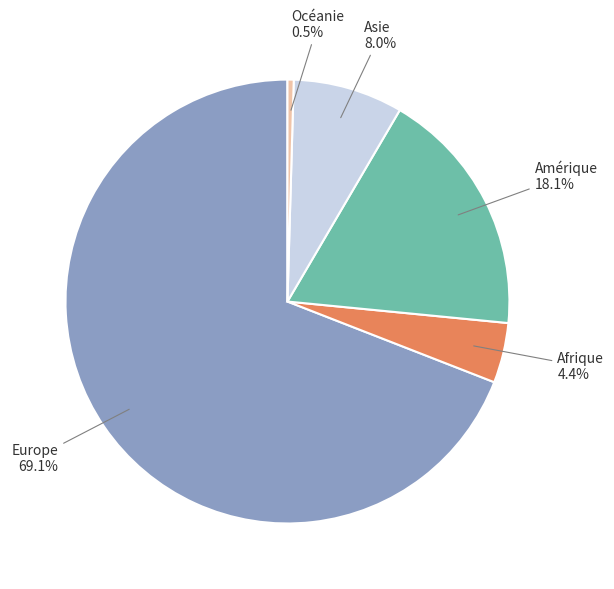

What percentage is NOT represented by Asie?

92.0%